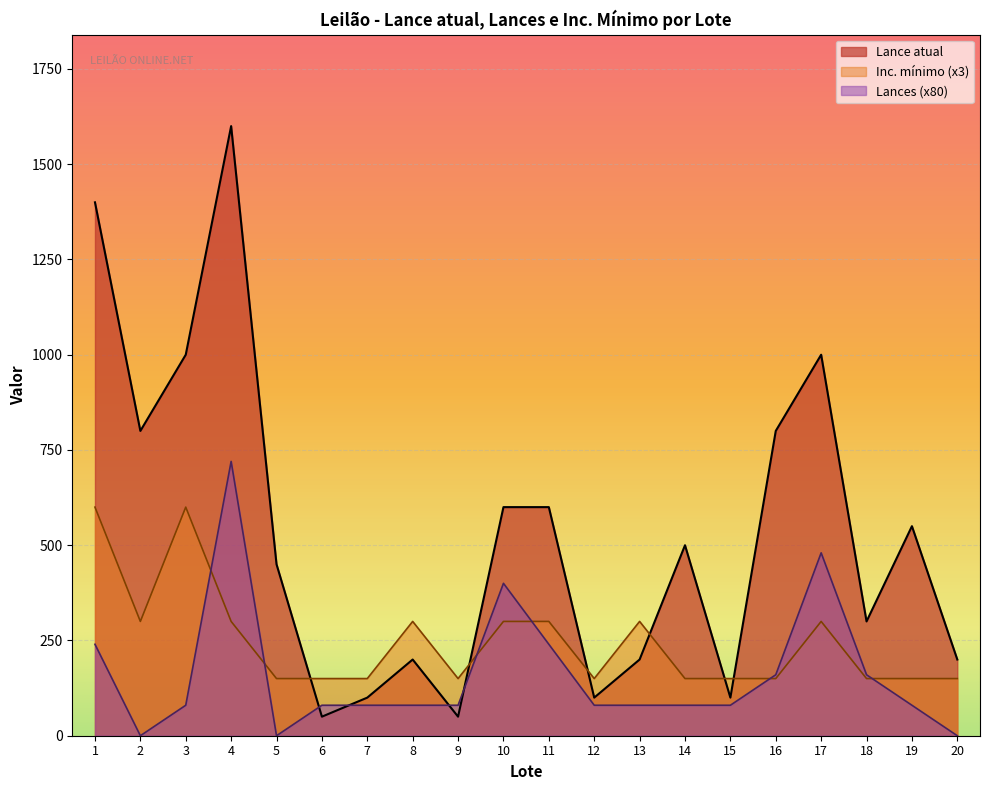

In Lances, how many points are higher than both neighbors (excluding endpoints)?

3